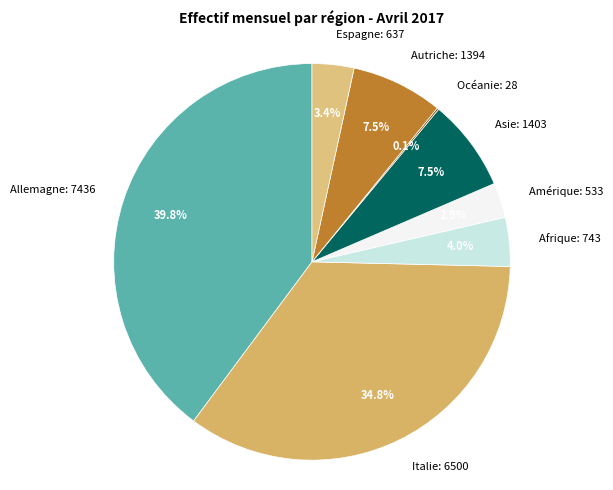

How many segments does this pie chart have?

8